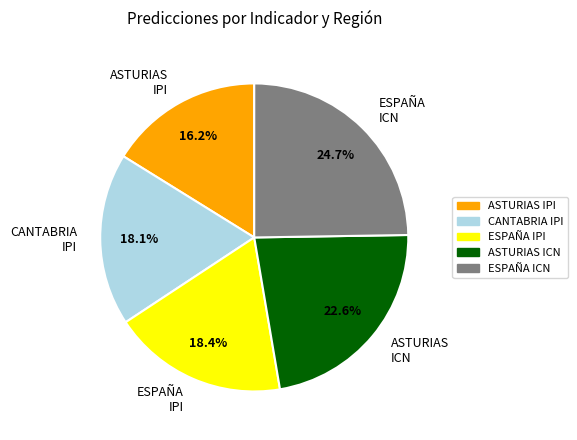

What is the ratio of the value at ESPAÑA ICN to the value at ASTURIAS IPI?

1.5